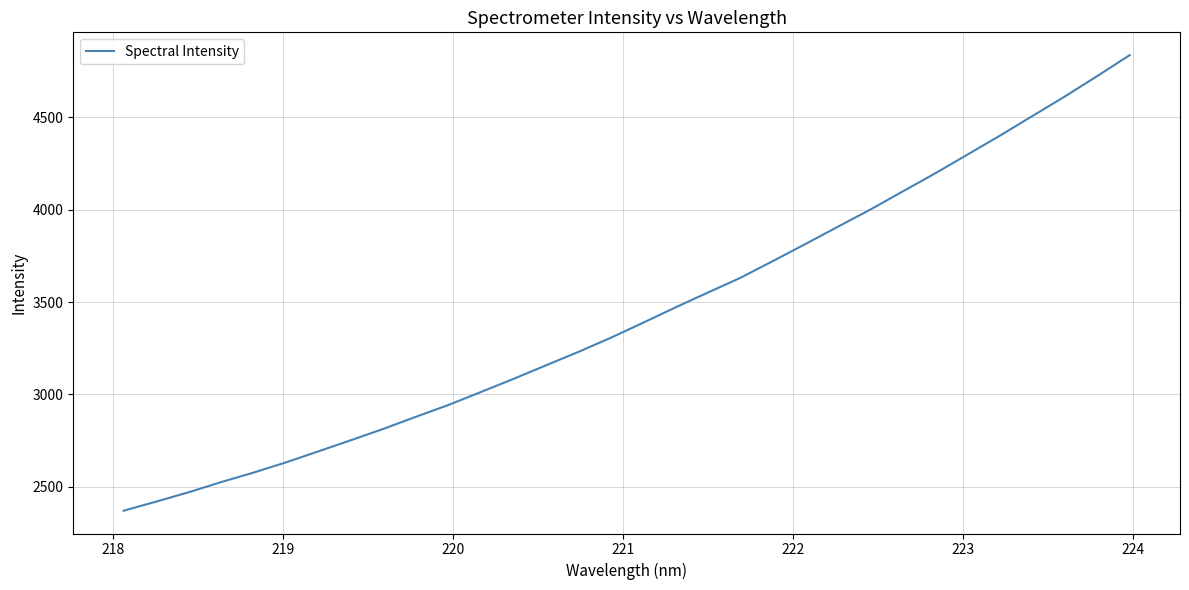

What is the minimum value shown in the chart?

2370.5